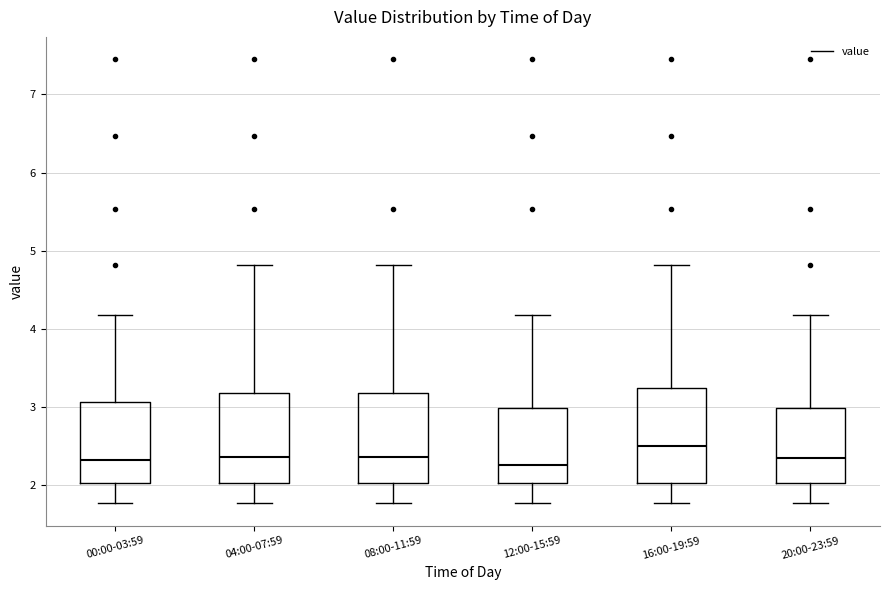

Where does the lower whisker of the box for 08:00-11:59 end on the y-axis? The values are not printed on the chart, so give them approximately, as read against the axis.

1.8